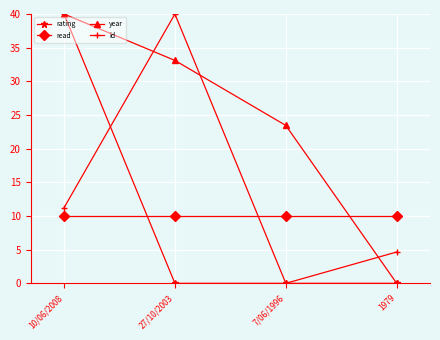

How many lines are shown in the chart?

4